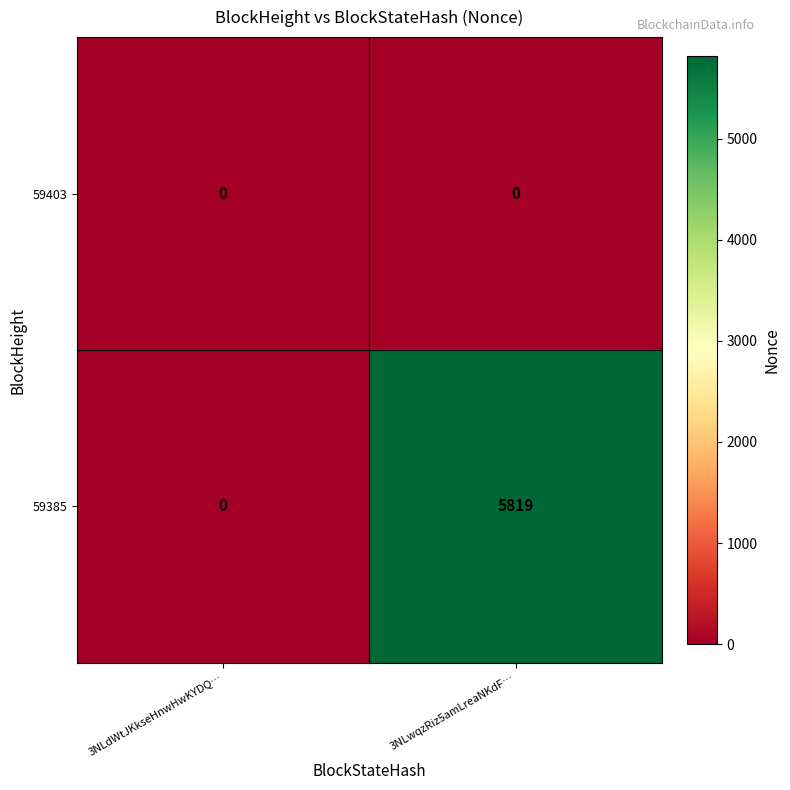

Which series has the widest spread of values?

59385